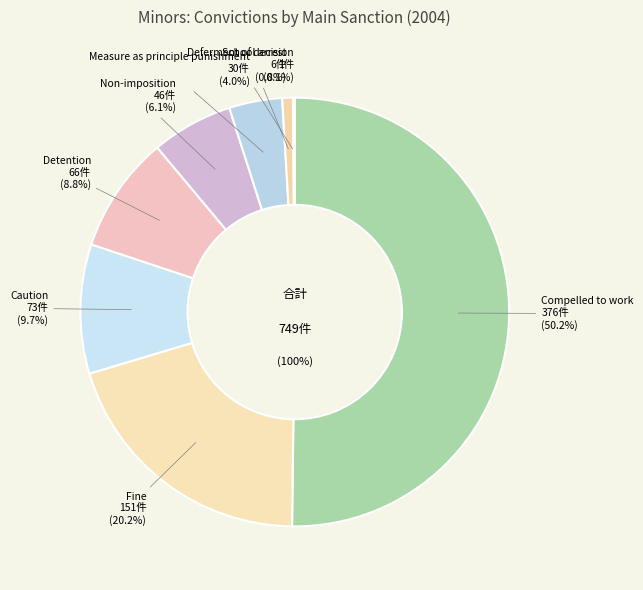

The Compelled to work slice represents 60% of the pie. True or false?

False